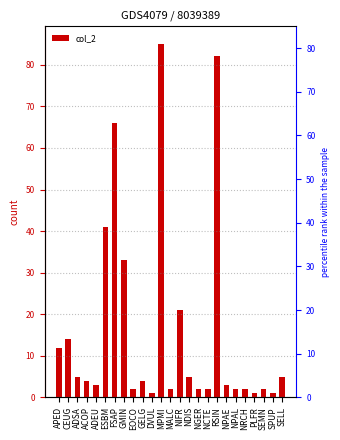

At which label does the data first exceed 4?

APED